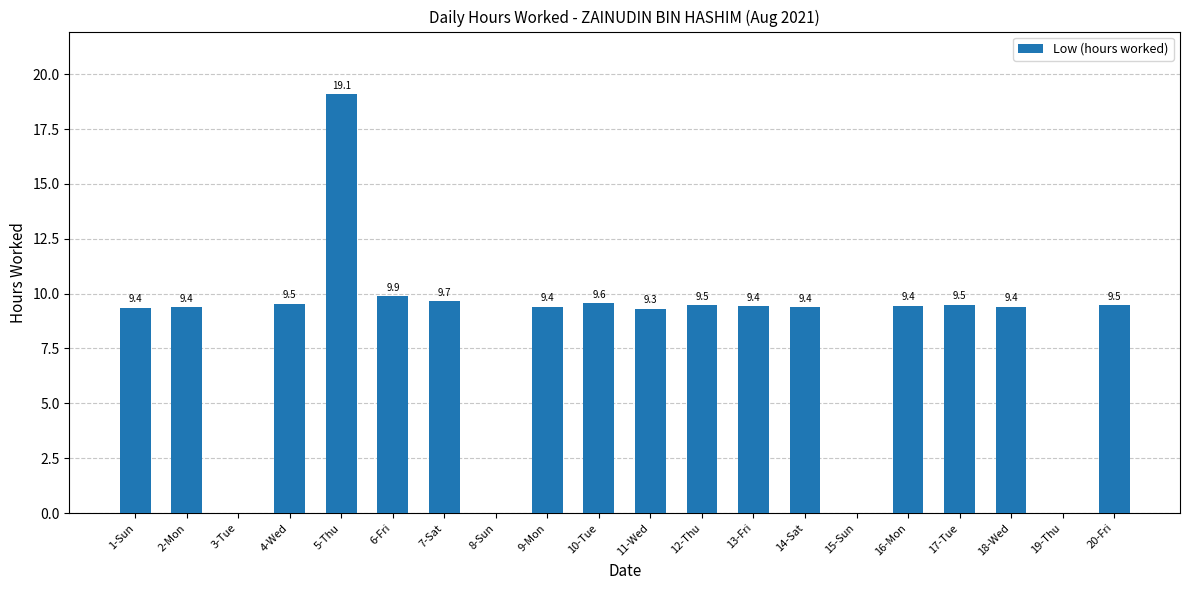

True or false: the data shows -10.0 at 19-Thu.

False